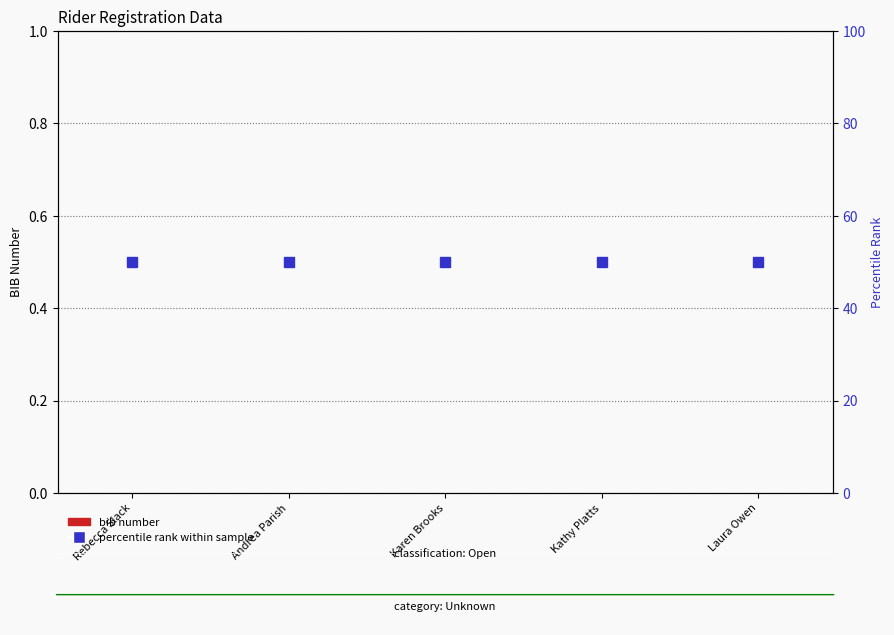

Which series has the largest range (max minus min)?

bib number